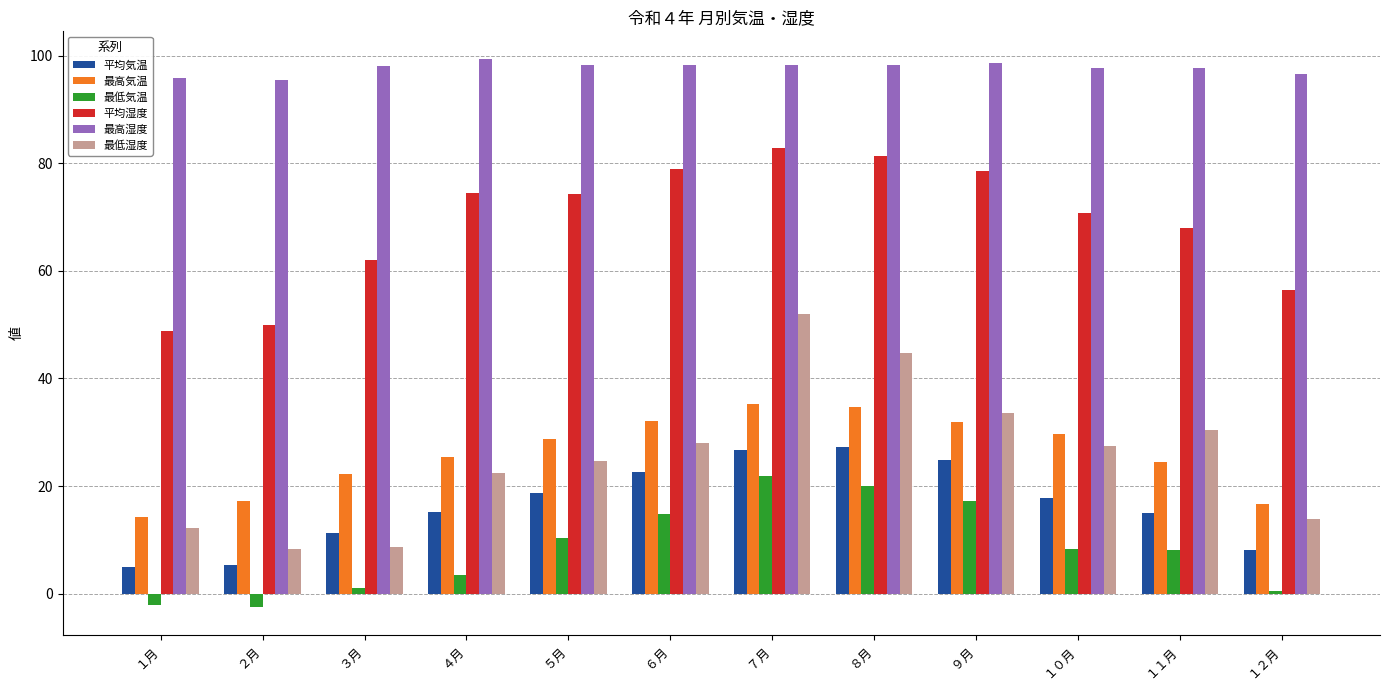

Rank the series by their maximum value, from highest to lowest.

最高湿度, 平均湿度, 最低湿度, 最高気温, 平均気温, 最低気温